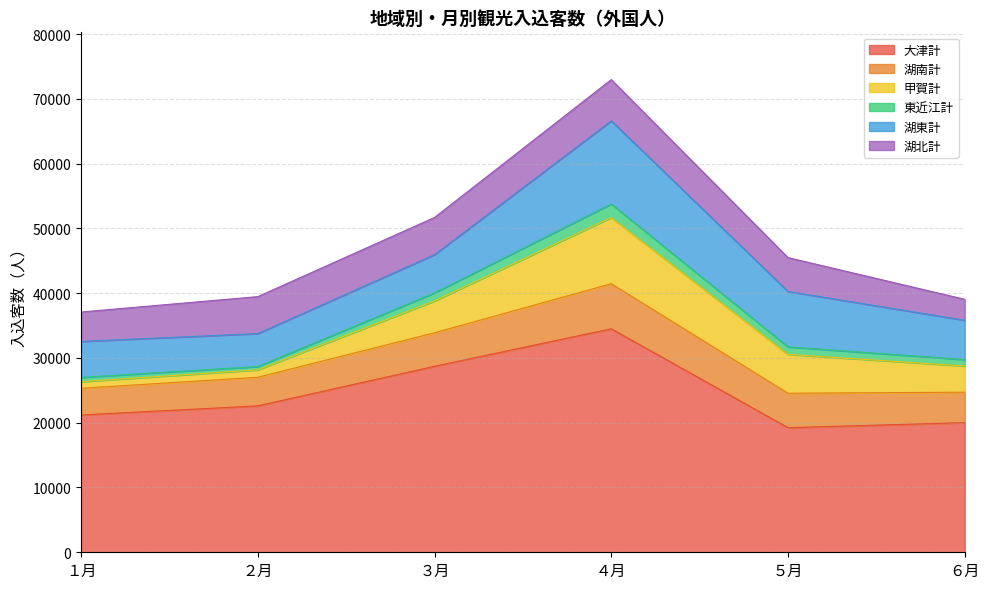

How many interior local peaks does the 湖東計 series have?

1